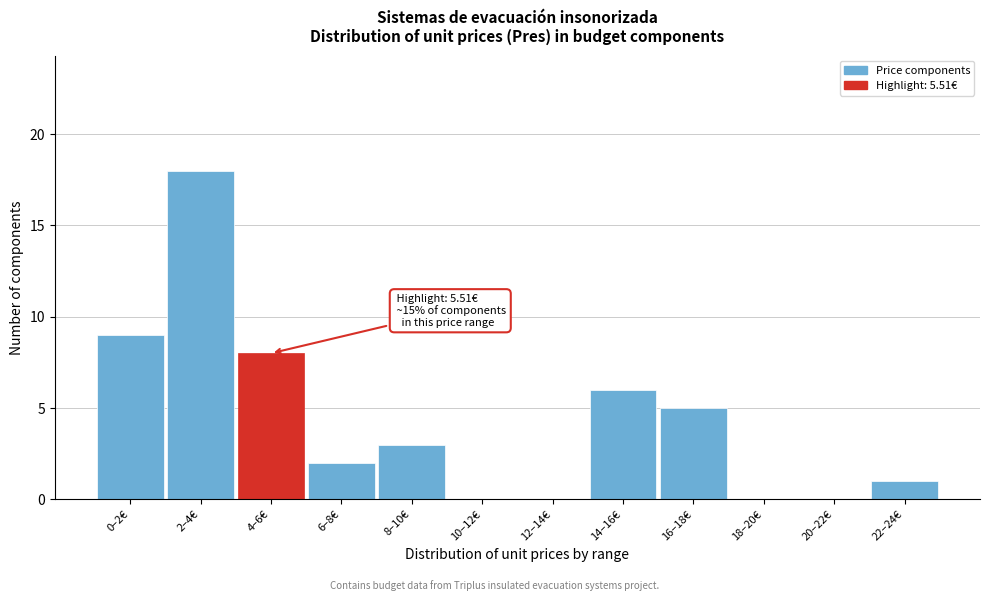

Reading left to right, list all the values displayed in this chart.

0–2€=9	2–4€=18	4–6€=8	6–8€=2	8–10€=3	10–12€=0	12–14€=0	14–16€=6	16–18€=5	18–20€=0	20–22€=0	22–24€=1